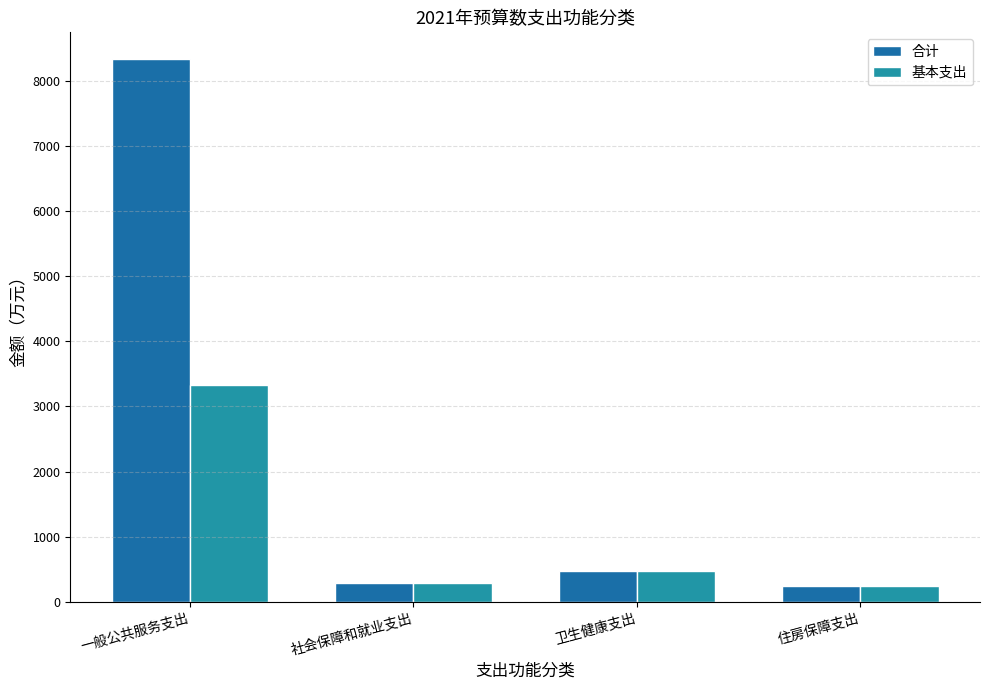

Reading left to right, transcribe all the data shown in this chart.

合计: 8324.3	284.4	481.1	248.3
基本支出: 3325.9	284.4	481.1	248.3